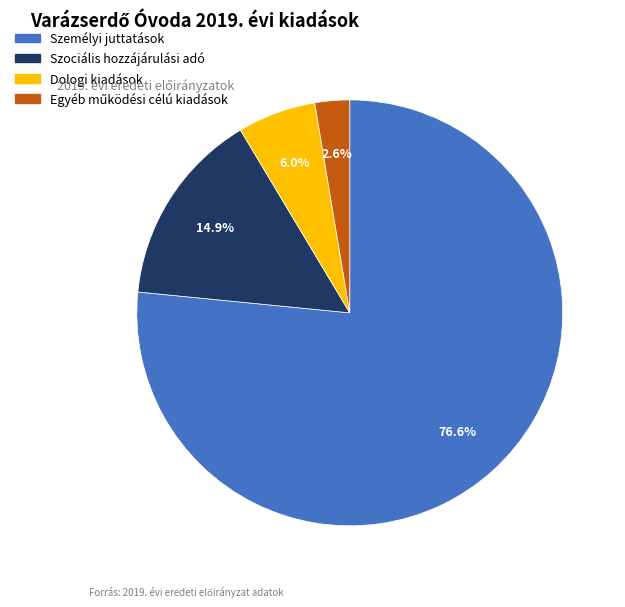

To the nearest percent, what is the difference between the Dologi kiadások and Személyi juttatások slice percentages?

71%